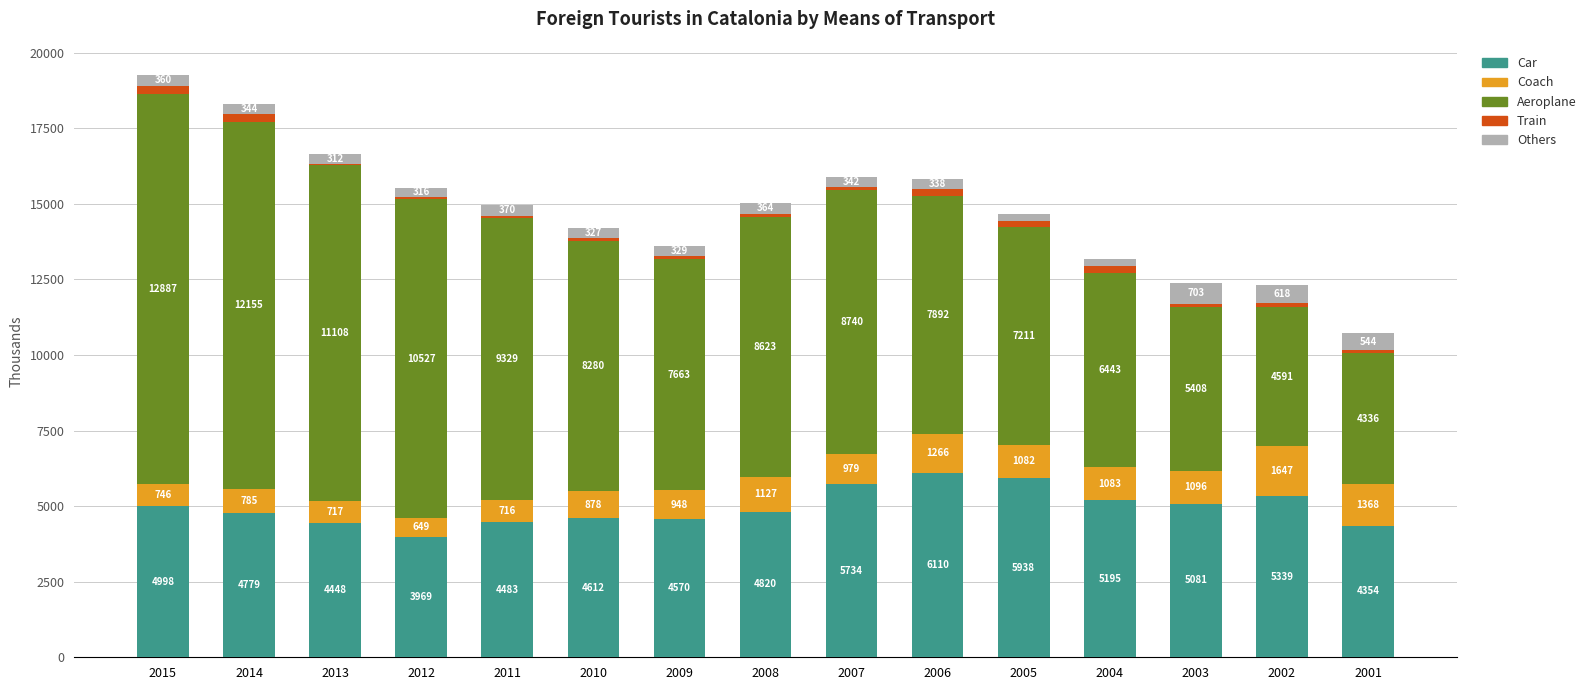

Is it true that Car equals 3969.2 at 2012?

True